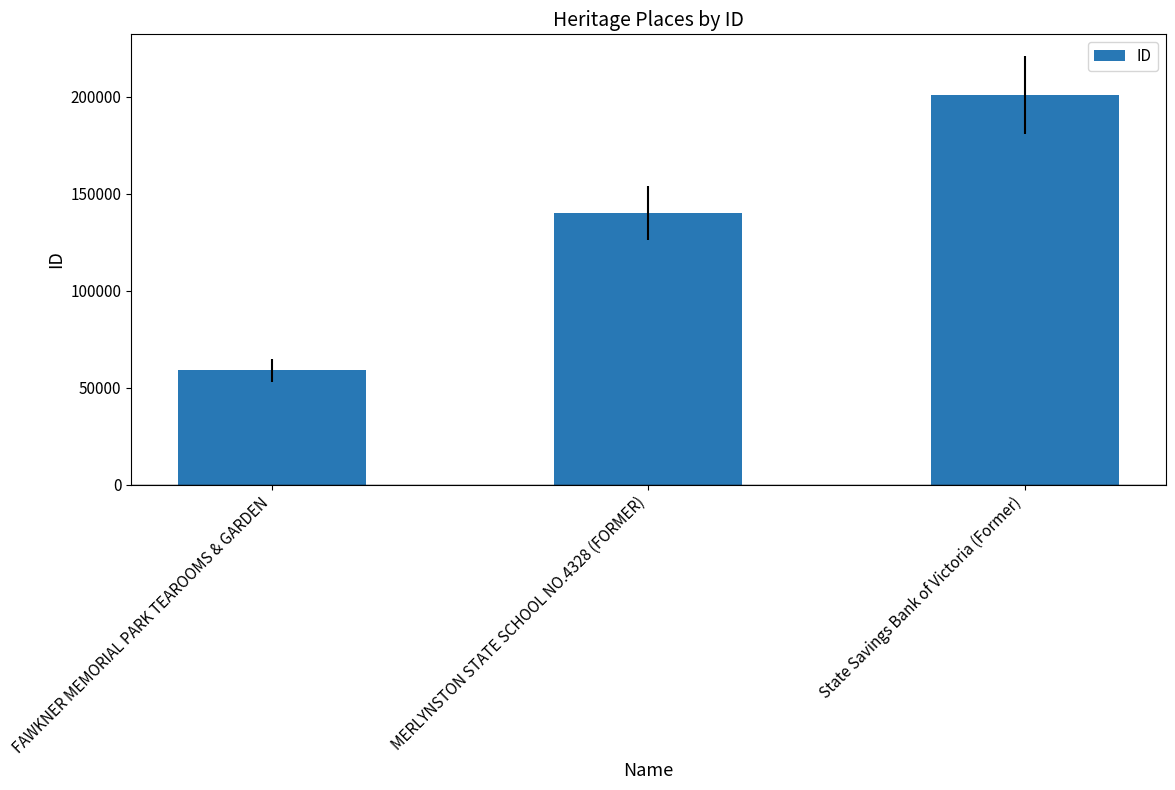

True or false: the data shows 128834 at State Savings Bank of Victoria (Former).

False